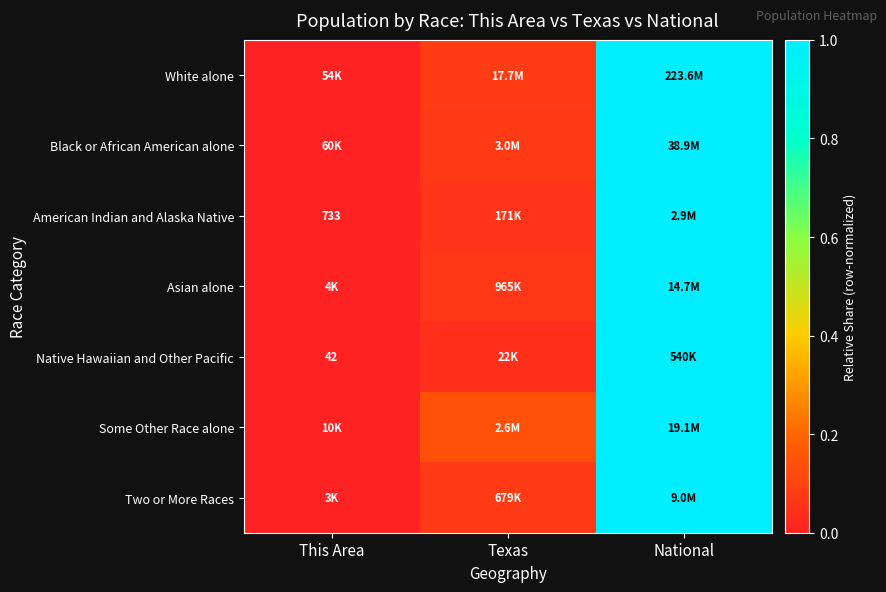

How many series are shown in this chart?

7